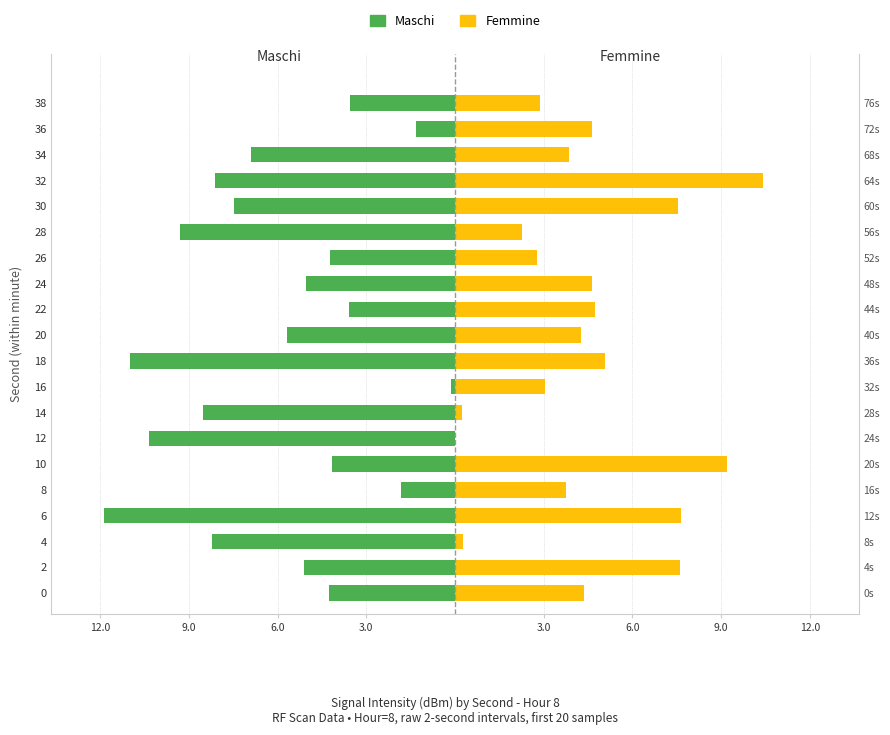

Is it true that Femmine equals 3.1 at 18?

False